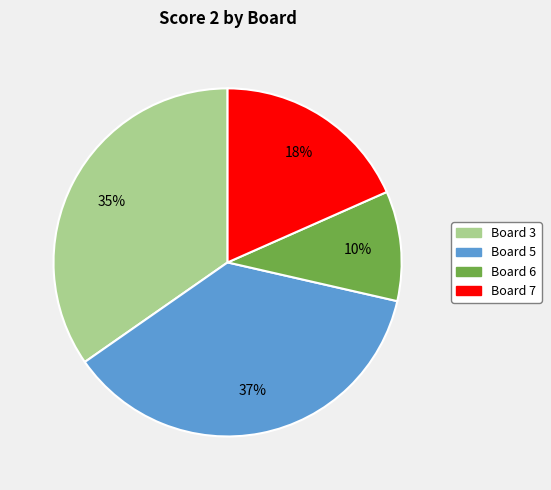

Is there a majority slice in this chart?

No